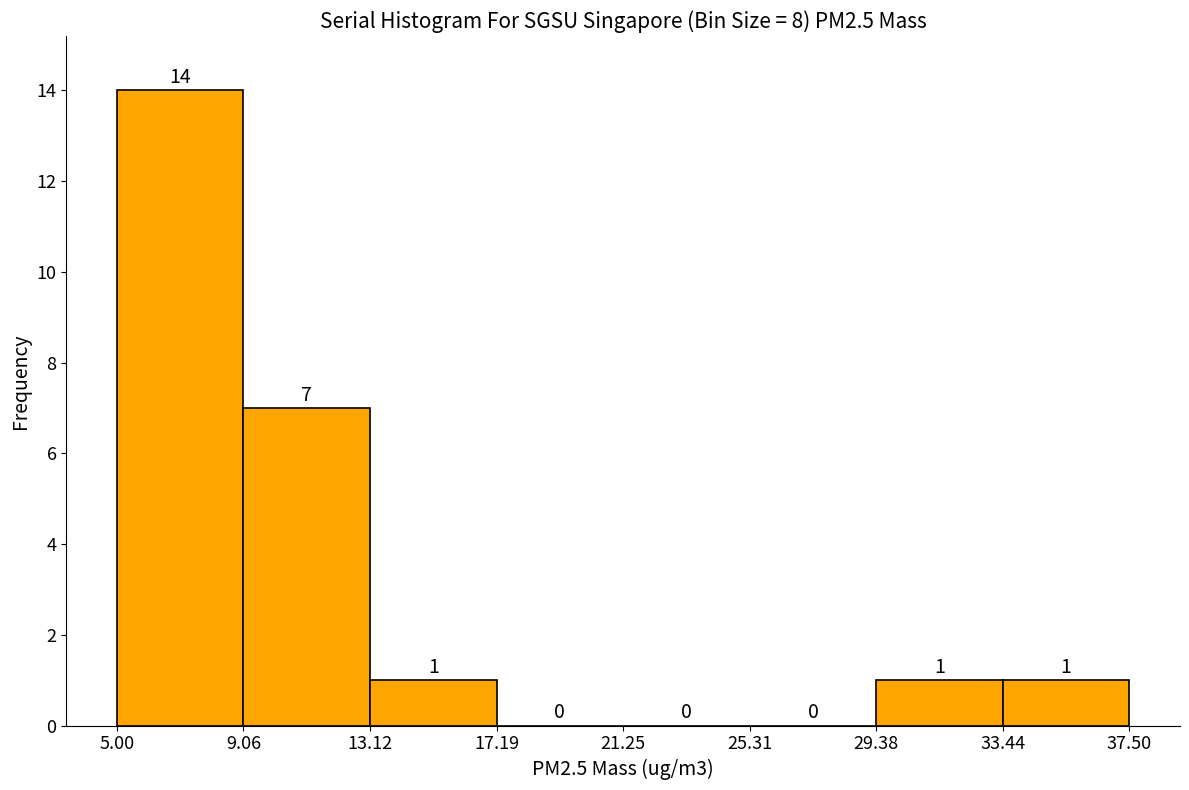

Over which range of the x-axis is the bar tallest?

5.00 to 9.06